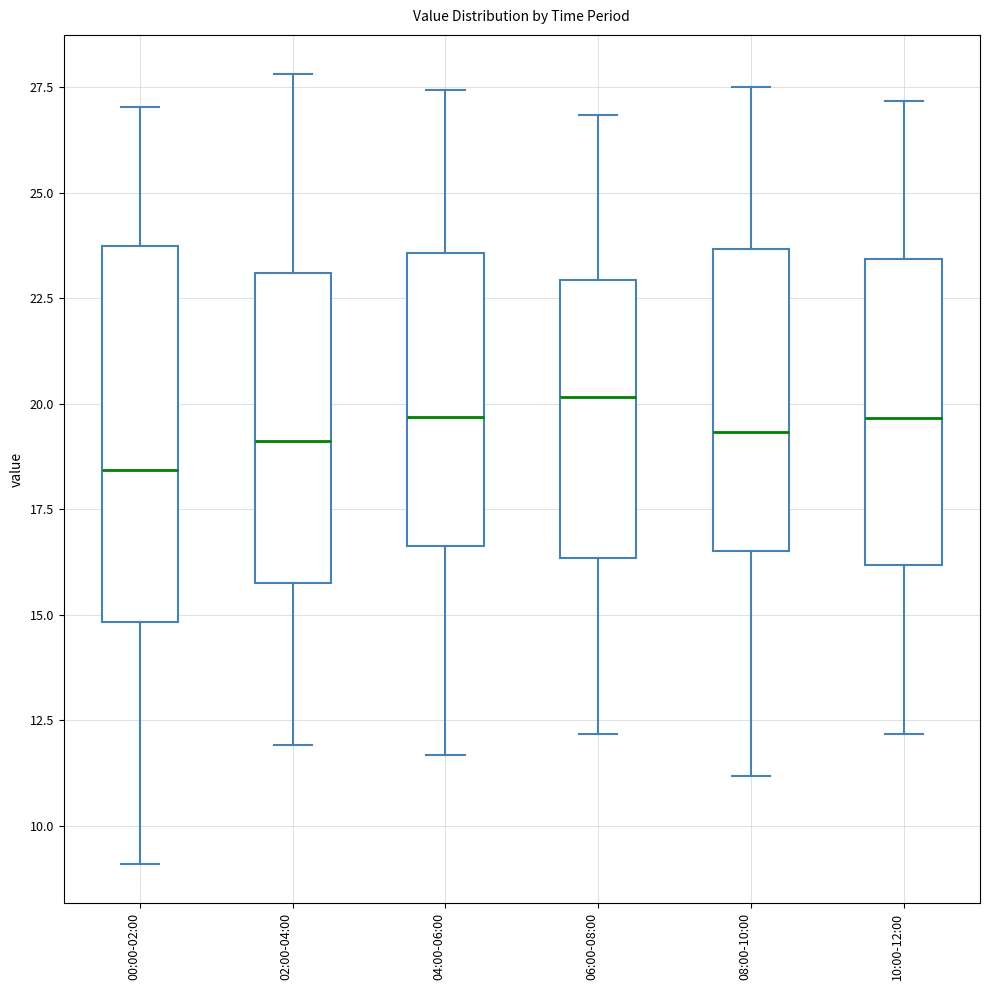

Comparing the boxes themselves (not the whiskers), which one is the tallest?

00:00-02:00